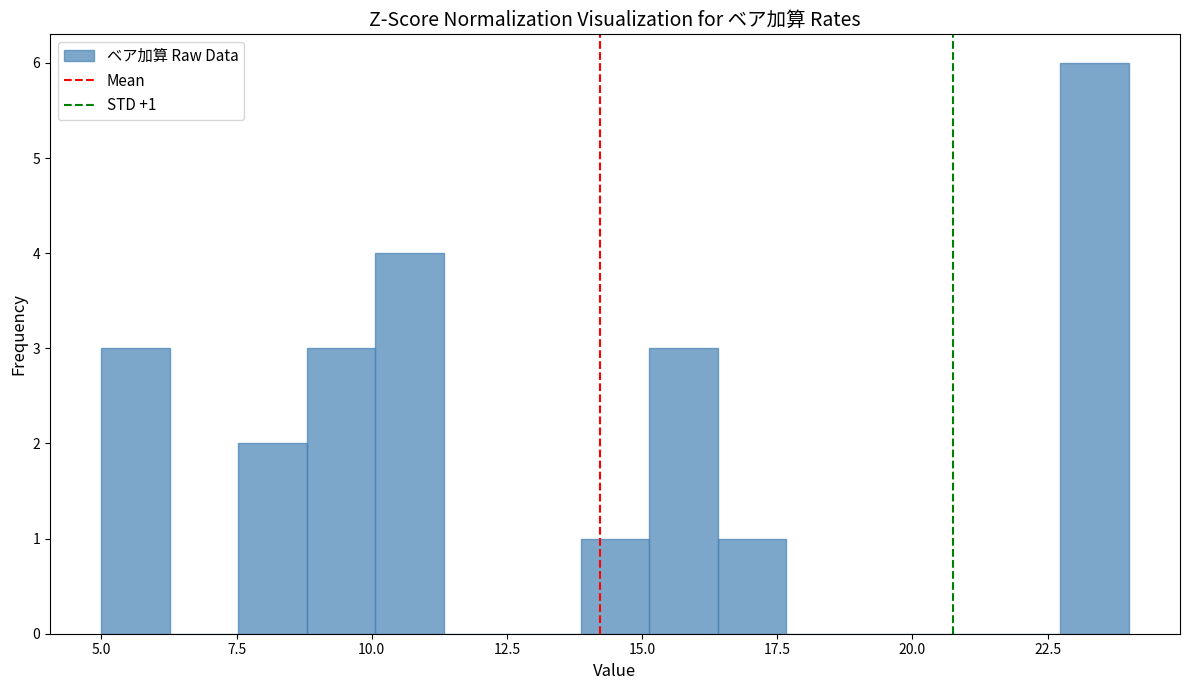

Around what value on the x-axis is the tallest bar? Give the approximate position of its centre, as read against the axis.

23.5